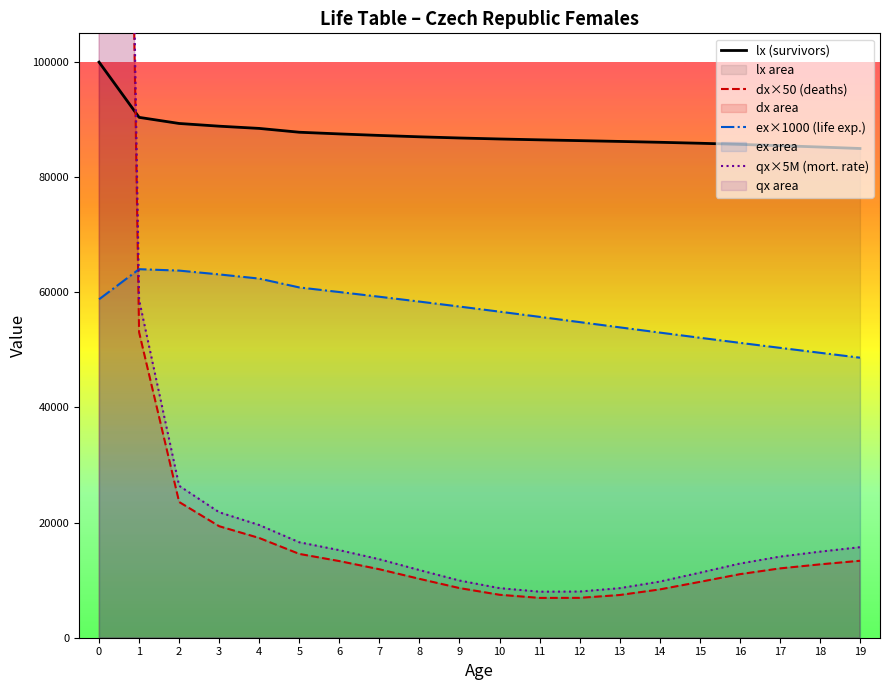

How many interior local valleys does the dx series have?

1